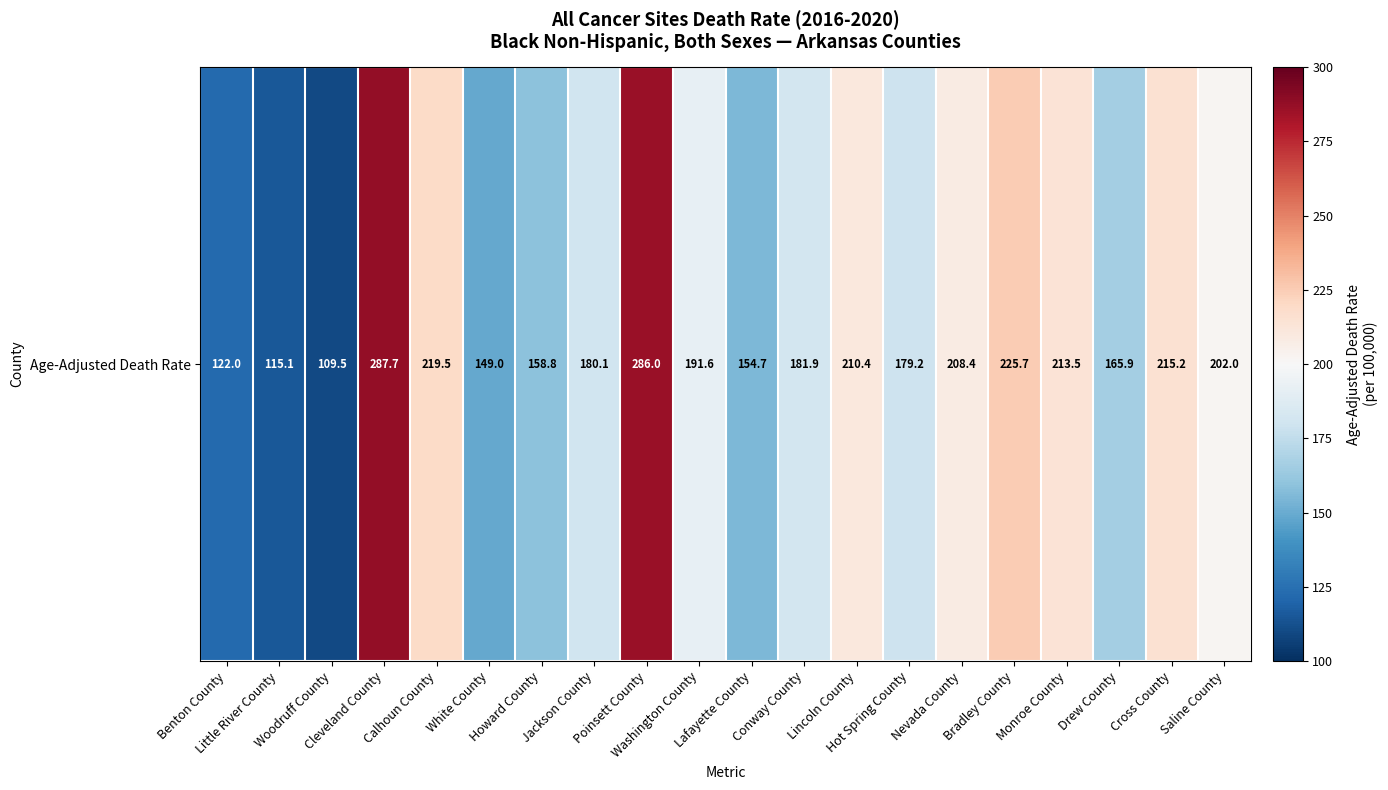

Reading left to right, transcribe all the data shown in this chart.

122.0	115.1	109.5	287.7	219.5	149.0	158.8	180.1	286.0	191.6	154.7	181.9	210.4	179.2	208.4	225.7	213.5	165.9	215.2	202.0